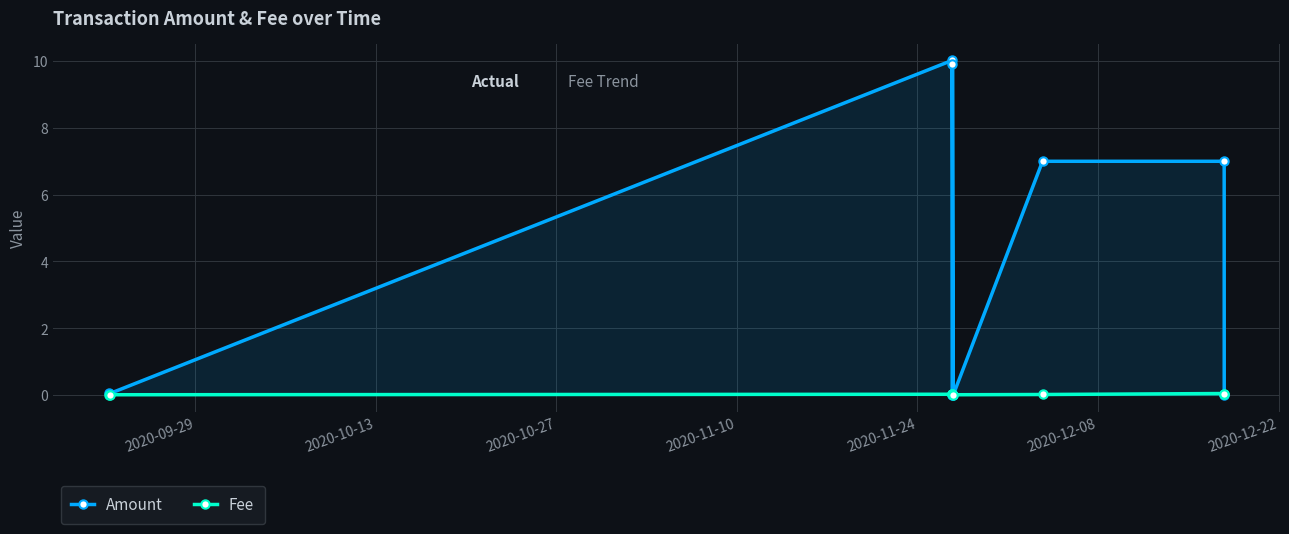

Rank the series by their maximum value, from highest to lowest.

Amount, Fee